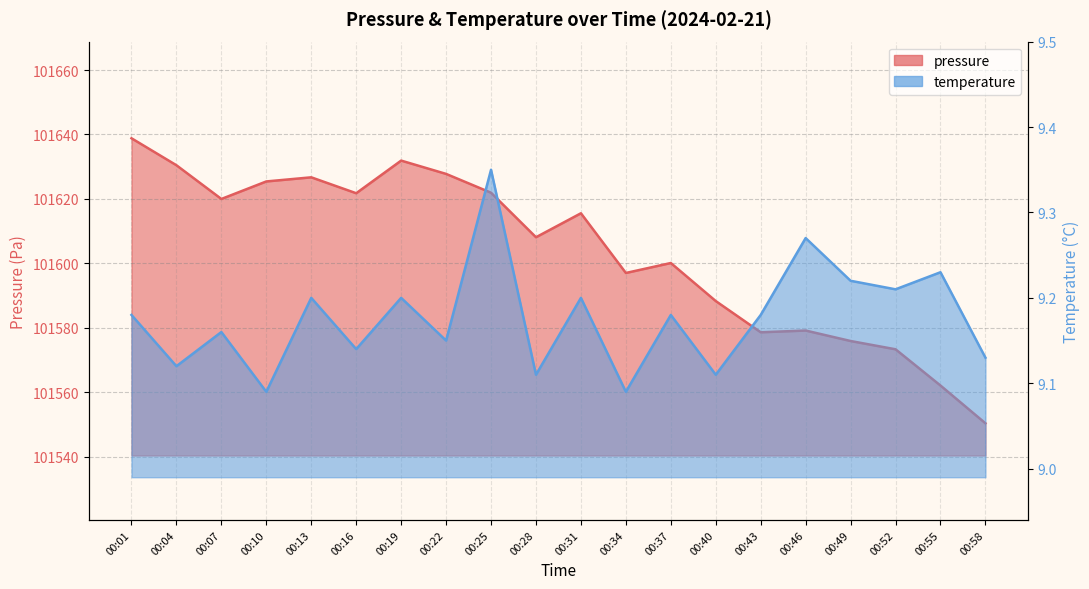

What is the difference between the maximum and minimum values in the pressure series?

88.5